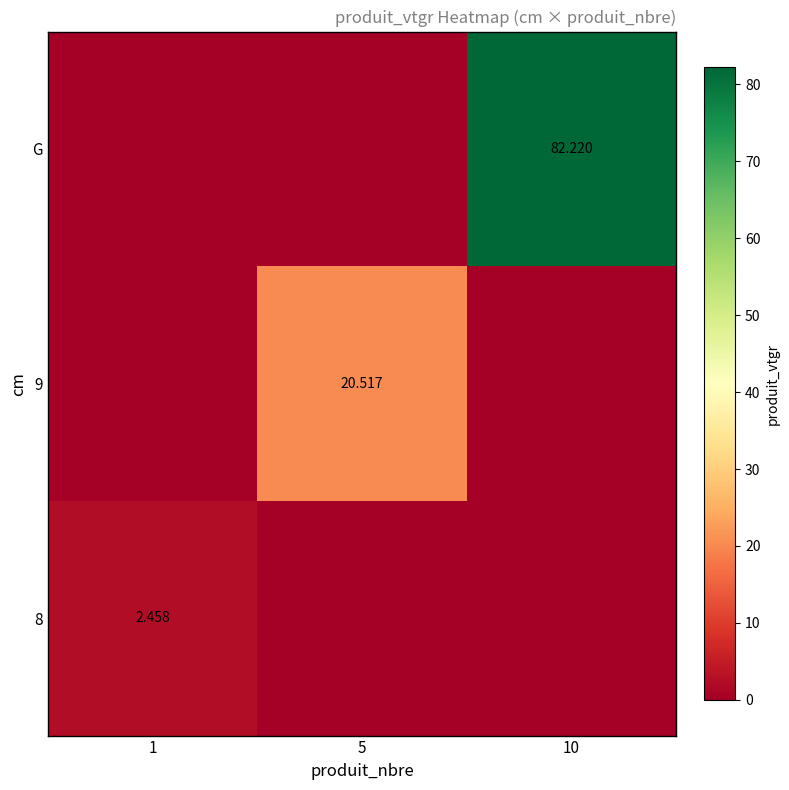

What is the average value of the G series?

27.4